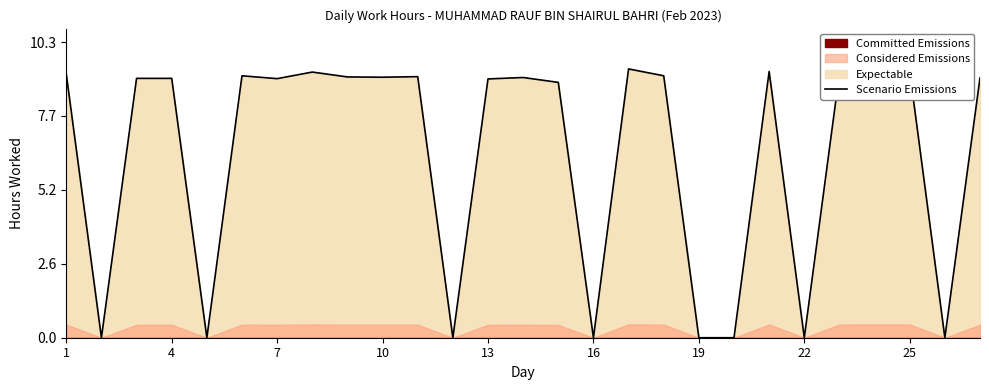

What is the difference between the second highest and minimum values?

9.3